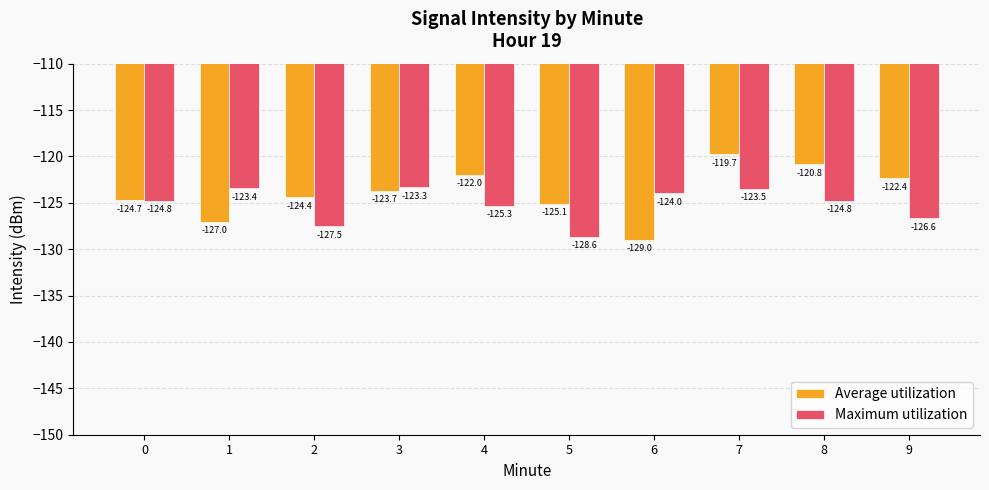

Which series changed the most between 0 and 2?

Maximum utilization